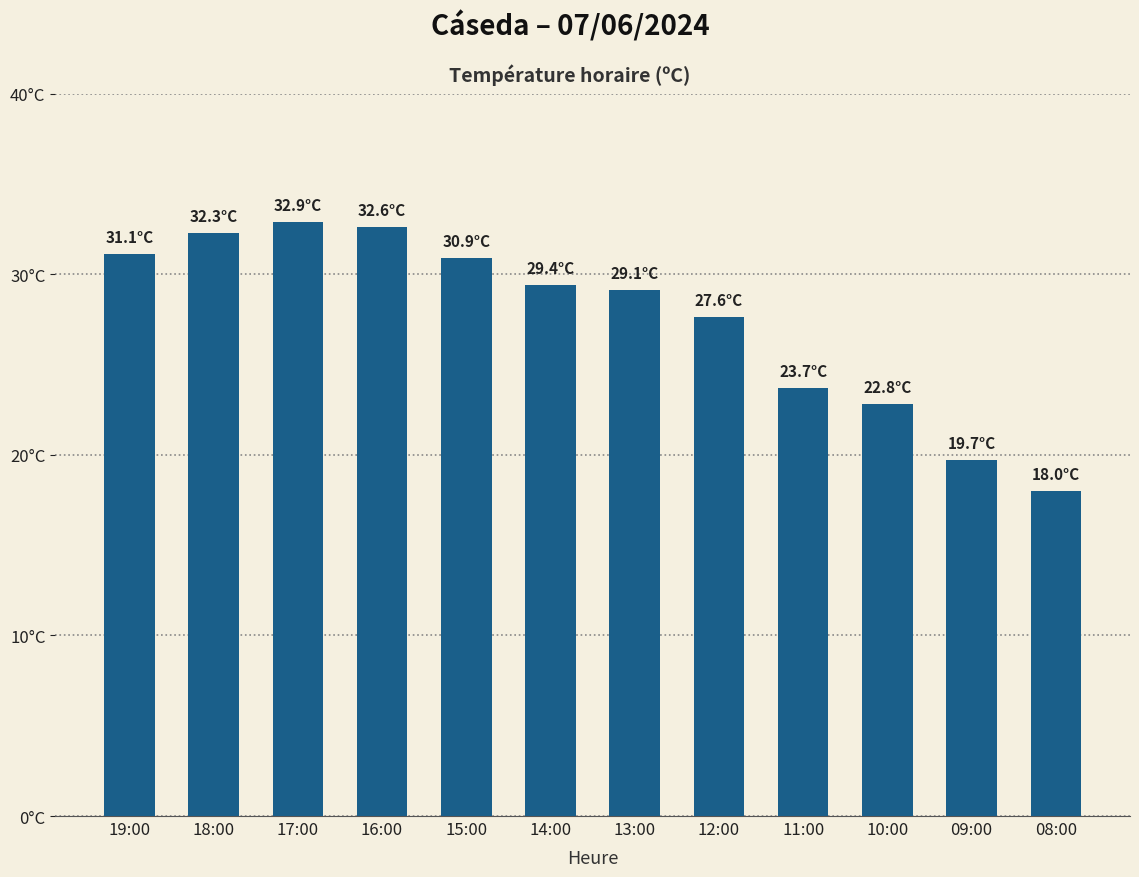

Reading left to right, extract all data points from this chart.

19:00=31.1	18:00=32.3	17:00=32.9	16:00=32.6	15:00=30.9	14:00=29.4	13:00=29.1	12:00=27.6	11:00=23.7	10:00=22.8	09:00=19.7	08:00=18.0